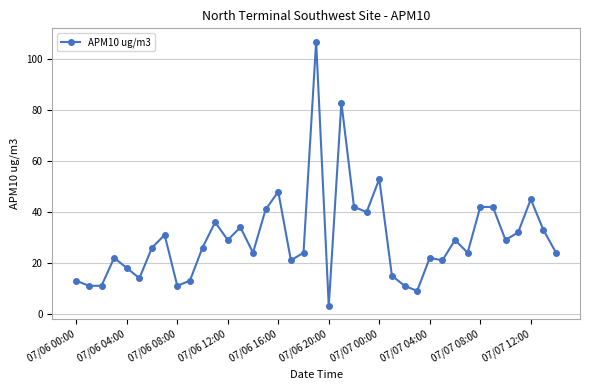

True or false: there are more than 1 points higher than both neighbors.

True